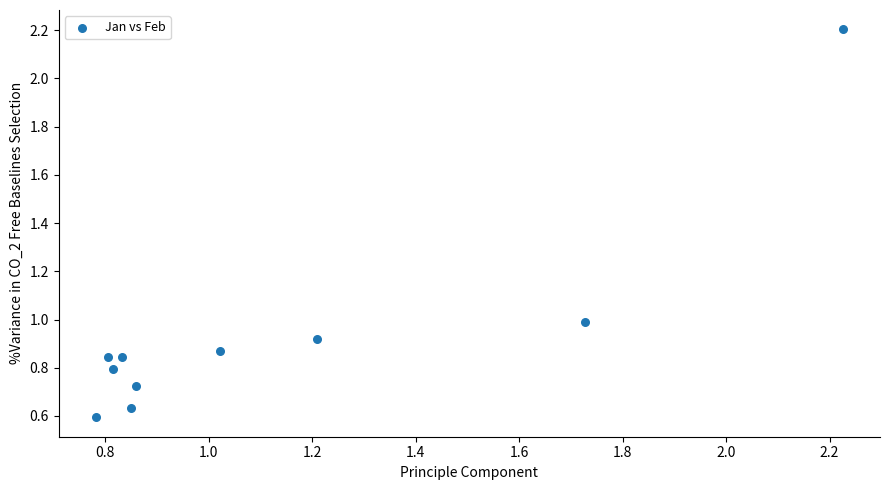

What is the average X value?

1.1